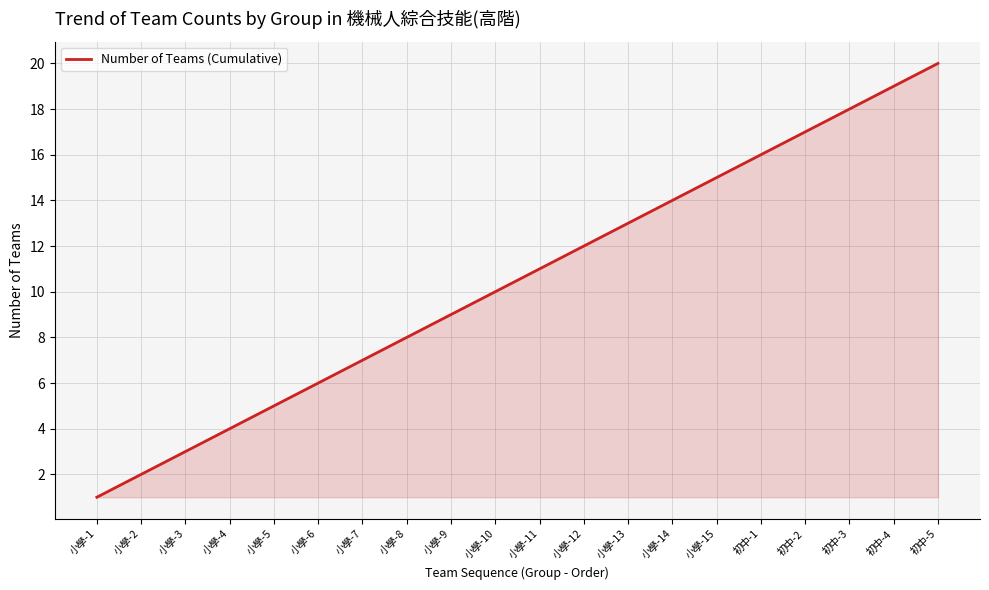

At which category does the chart reach its minimum across all series?

小學-1